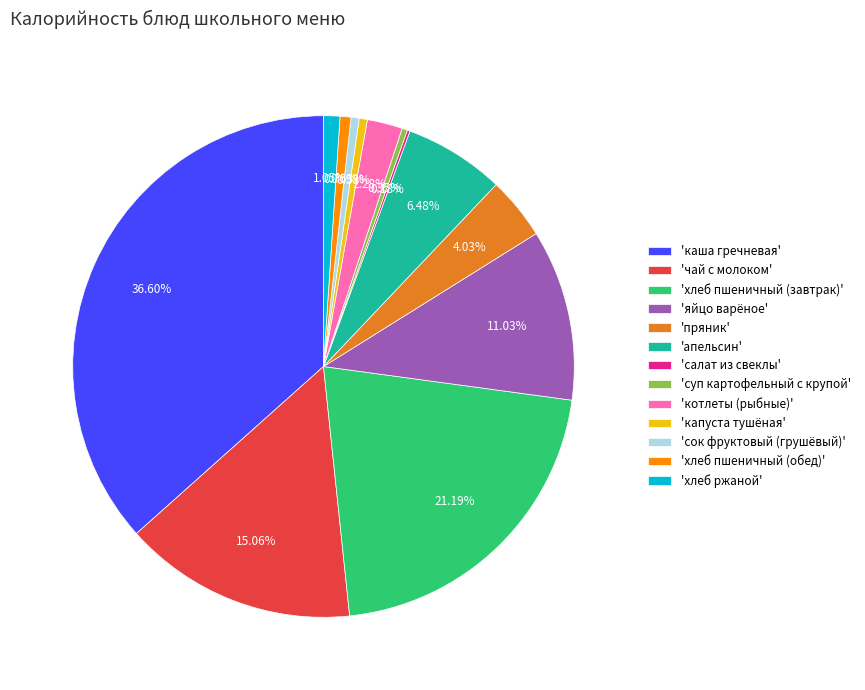

Do 'хлеб ржаной' and 'яйцо варёное' together represent more than half of the pie?

No